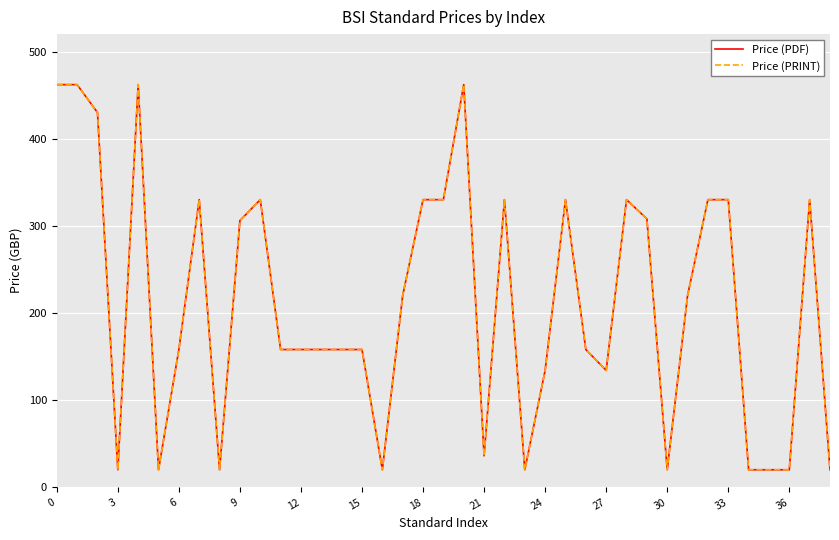

Does the chart have visible grid lines?

Yes